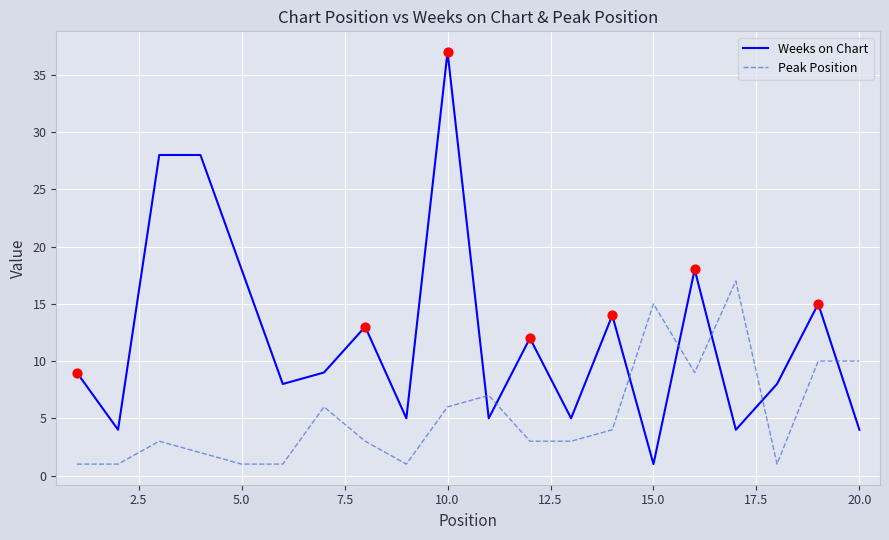

Which series has the largest total across all categories?

Weeks on Chart